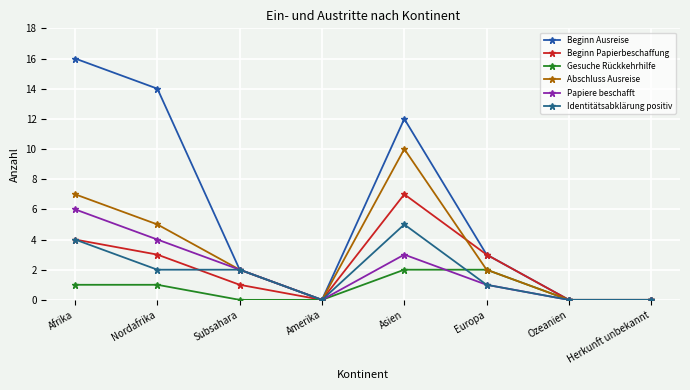

What is the label of the 5th point from the left?

Asien